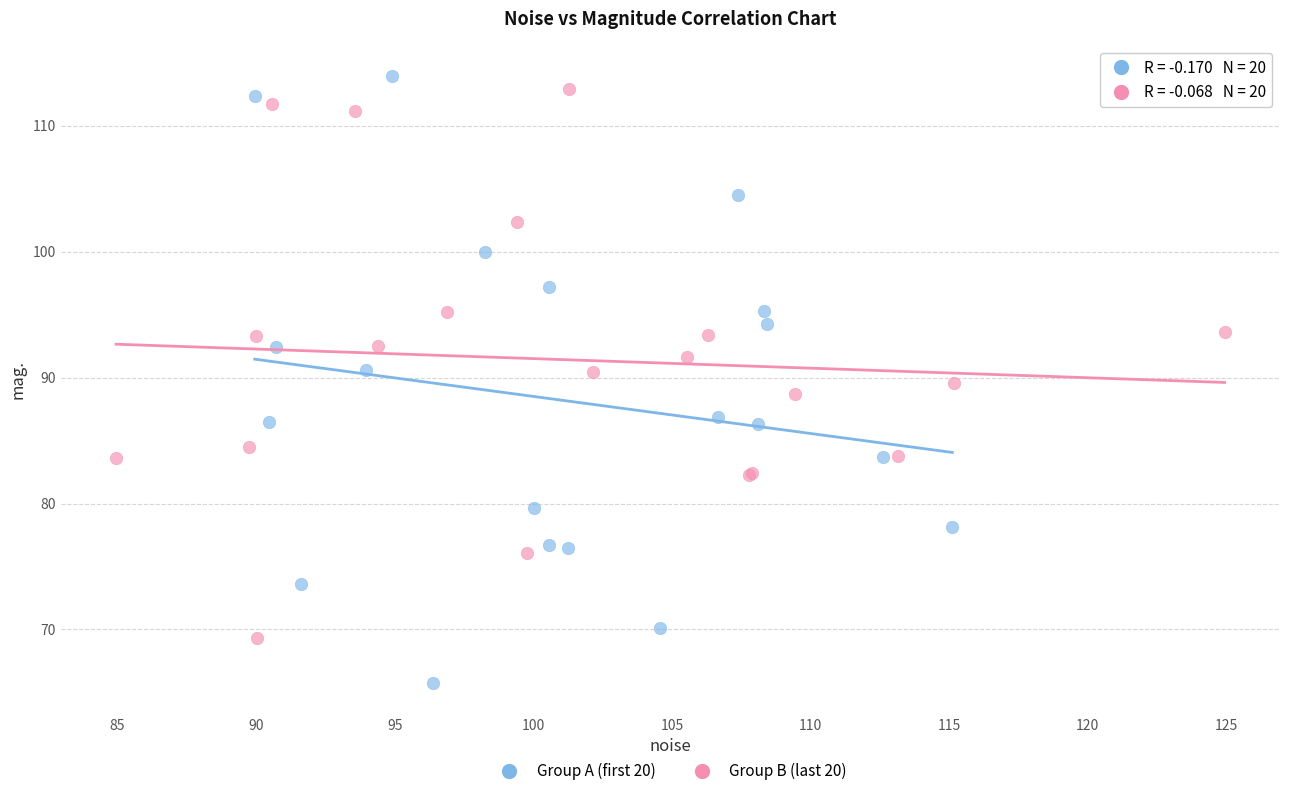

Which series contains the lowest Y value?

Group A (first 20)